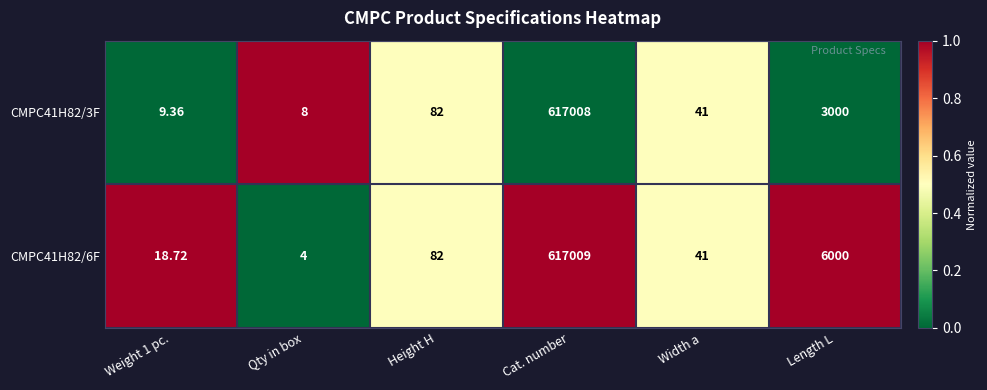

Which series has the largest total across all categories?

CMPC41H82/6F